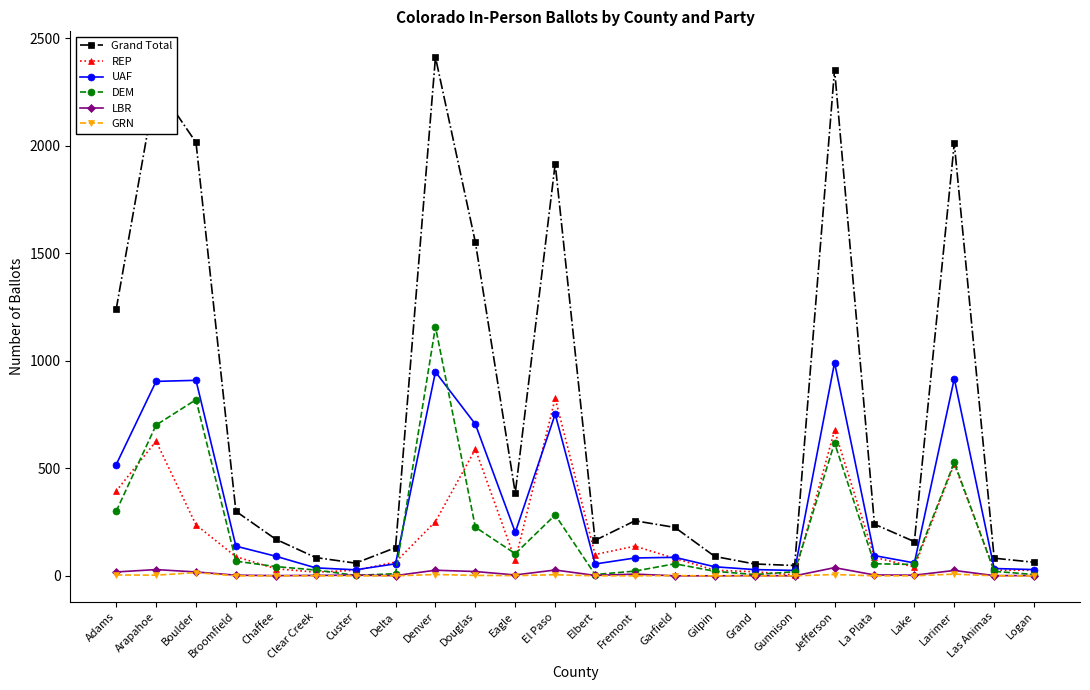

At which category does Grand Total reach its first local peak?

Arapahoe